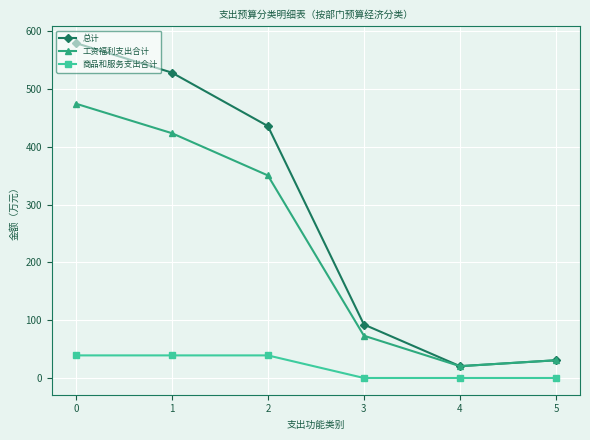

Is the value of 总计 at 3 greater than the value of 商品和服务支出合计 at 3?

Yes